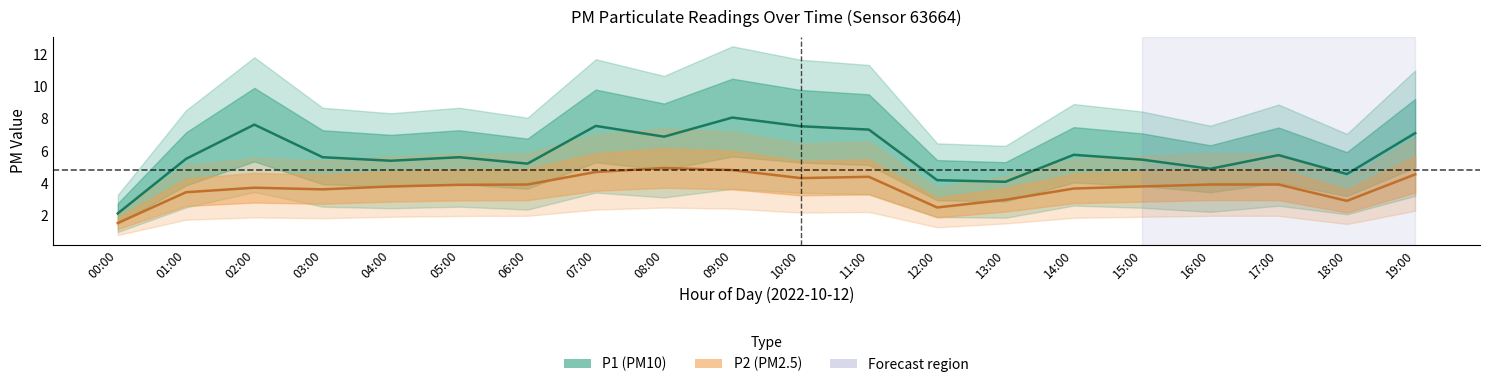

How many values in the P2 series are below 3?

4